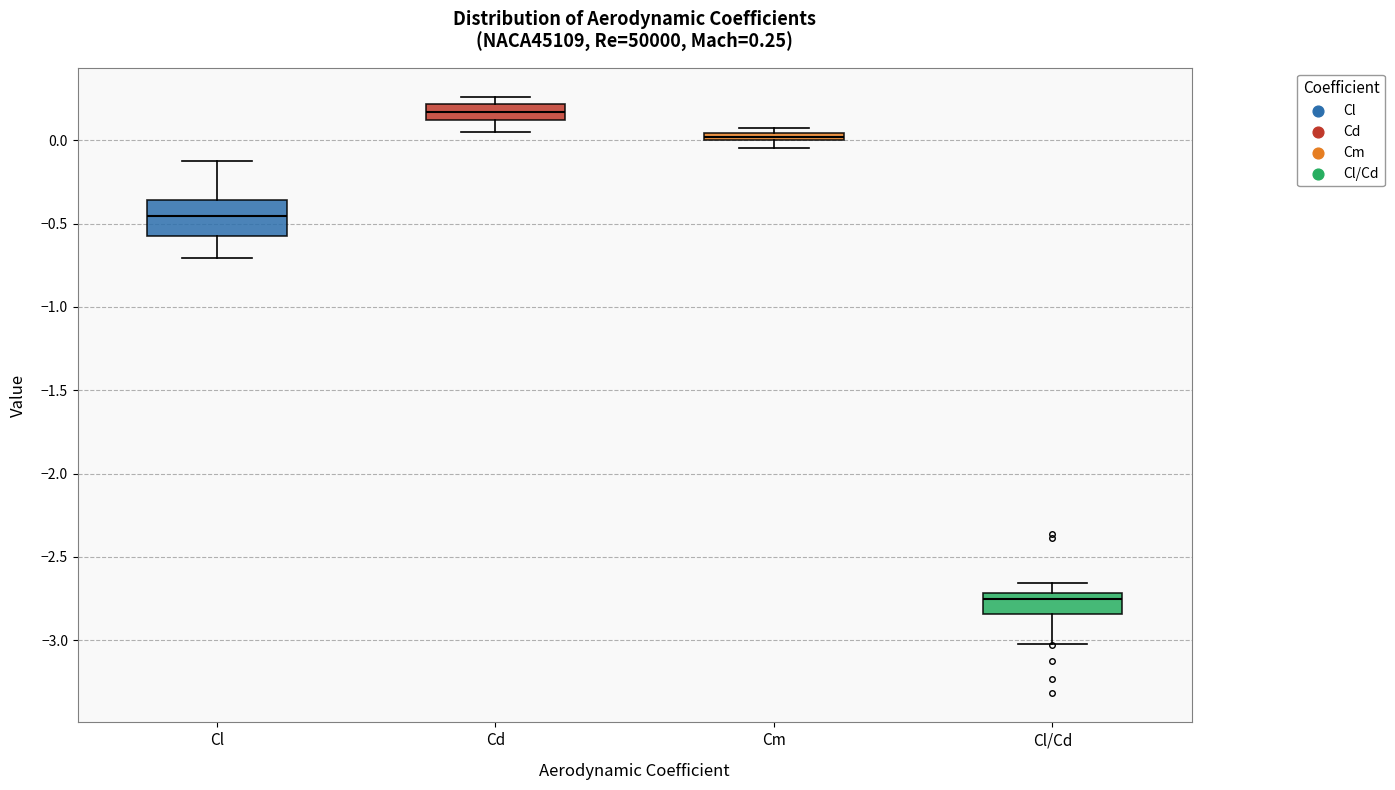

Comparing the boxes themselves (not the whiskers), which one is the tallest?

Cl